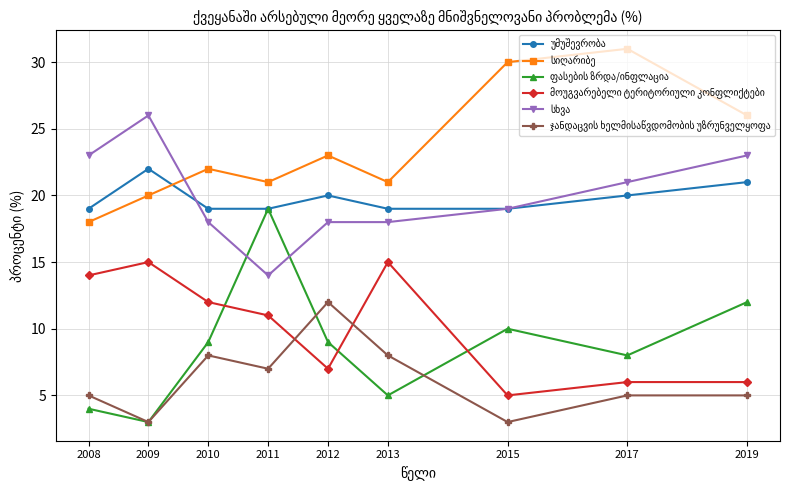

What is the minimum value shown in the chart?

3